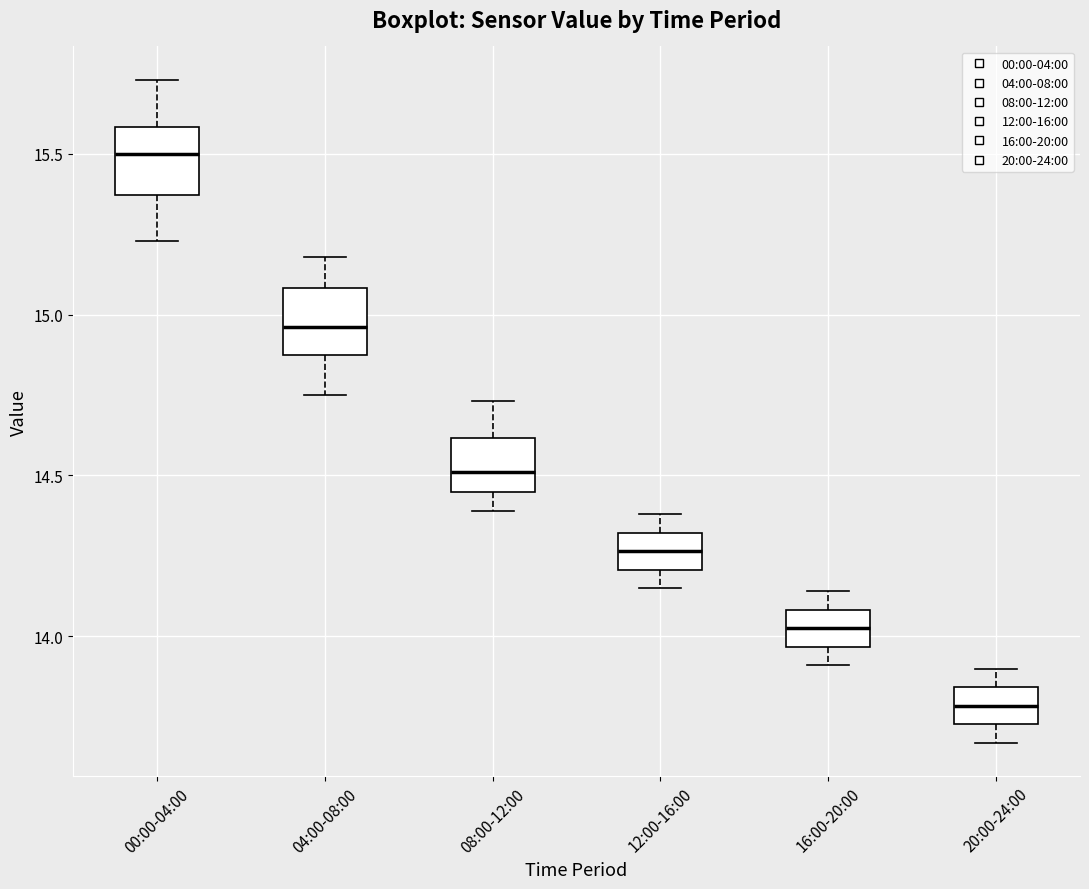

Where does the upper whisker of the box for 04:00-08:00 end on the y-axis? The values are not printed on the chart, so give them approximately, as read against the axis.

15.20